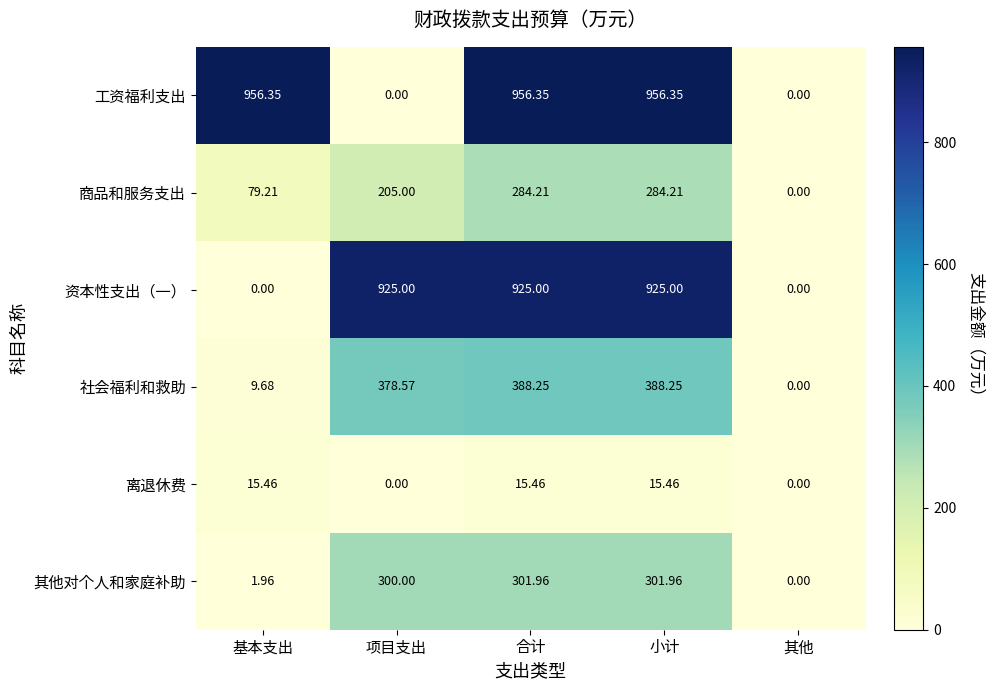

Where is 其他对个人和家庭补助 nearest to the value 150?

基本支出